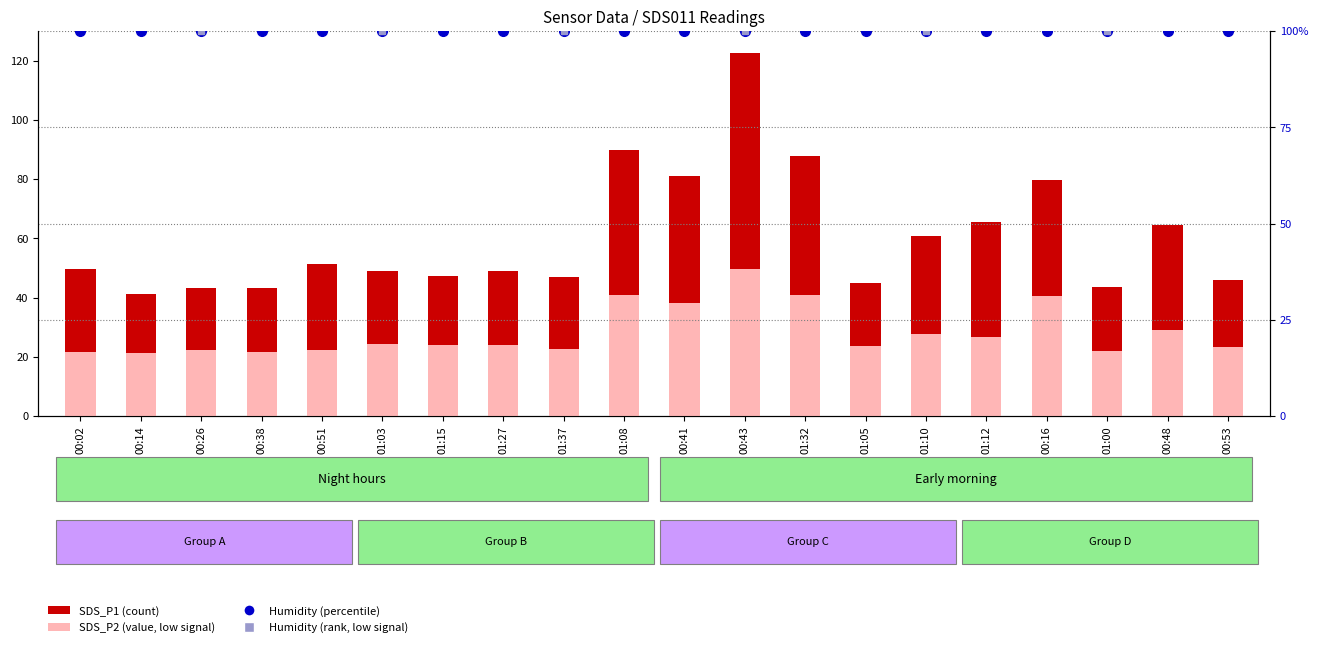

The value of SDS_P1 at 00:41 is 80.9. True or false?

True